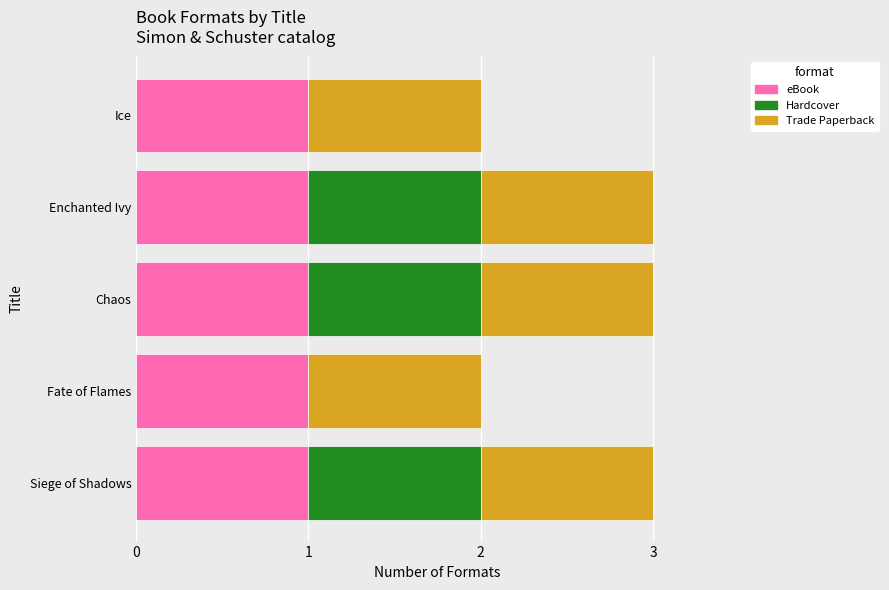

Is it true that eBook equals 1 at Fate of Flames?

True